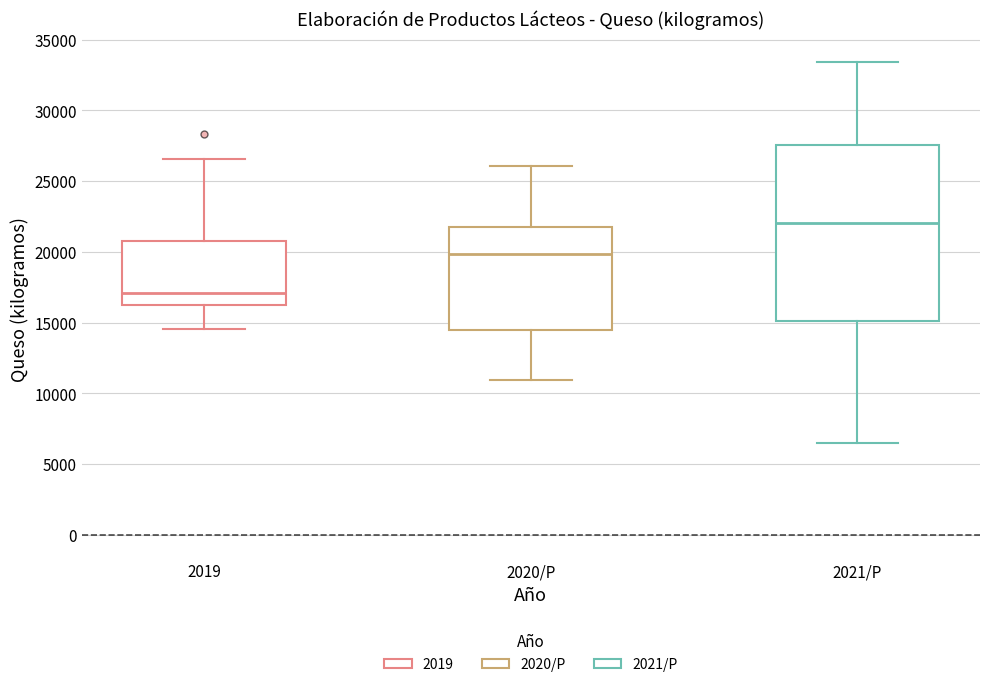

Reading left to right, transcribe this box plot: for each box, give where its median line is, the range the box spans, and where its two whiskers end, as read against the y-axis. The values are not printed on the chart, so give them approximately, as read against the axis.

2019: median 17000, box 16500 to 20500, whiskers 14500 to 26500
2020/P: median 20000, box 14500 to 22000, whiskers 11000 to 26000
2021/P: median 22000, box 15000 to 27500, whiskers 6500 to 33500